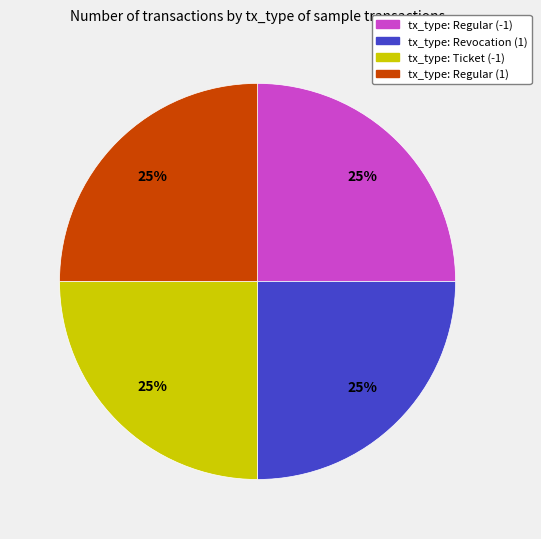

What percentage is the tx_type: Ticket (-1) slice, to the nearest percent?

25%